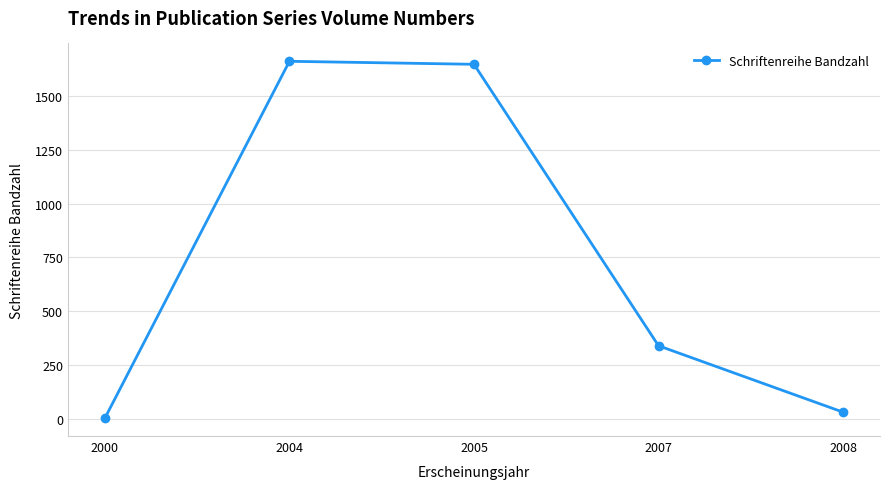

Reading right to left, extract all data points from this chart.

2008=30	2007=339	2005=1649	2004=1663	2000=2